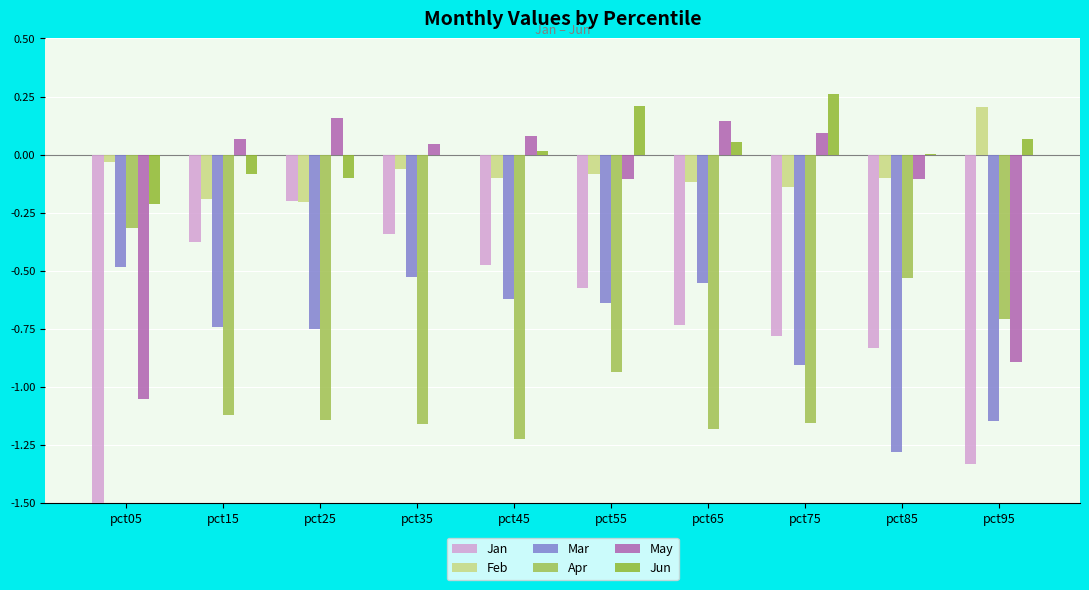

Which has a higher value, pct35 or pct25?

pct25